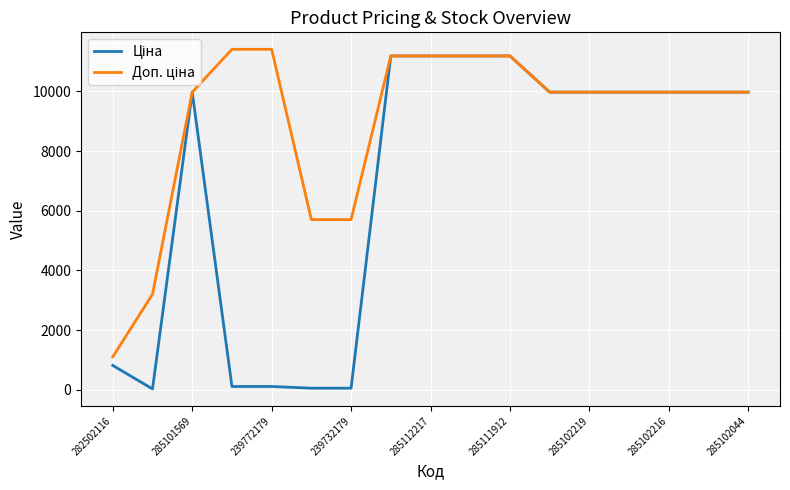

Which series has the widest spread of values?

Ціна